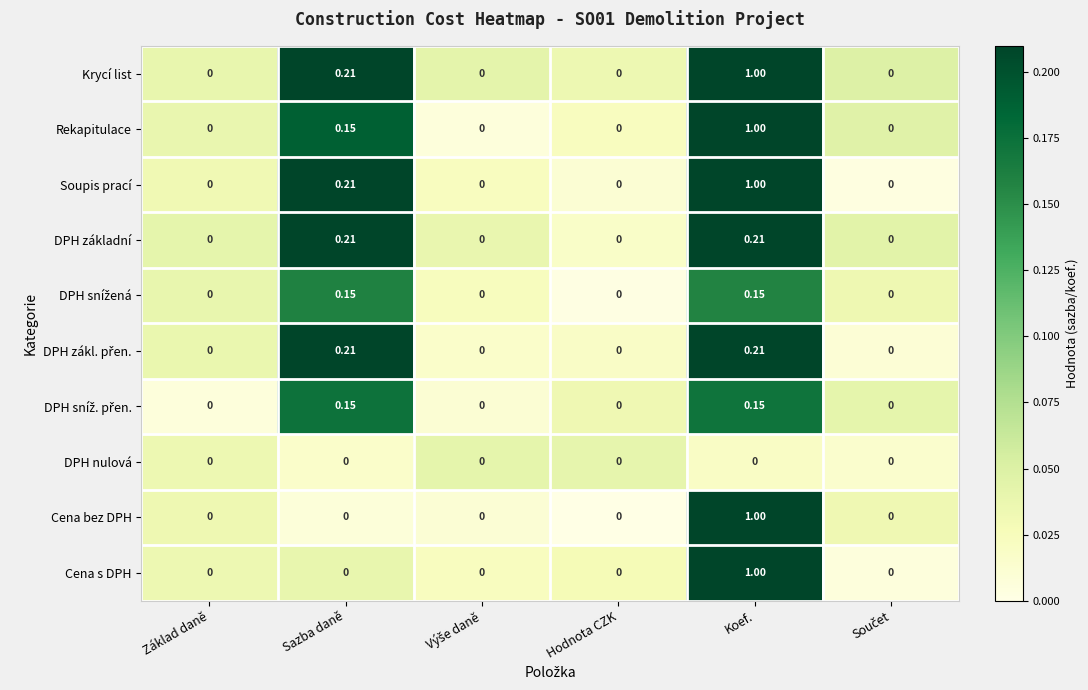

Which label corresponds to the largest value in the chart?

Koef.